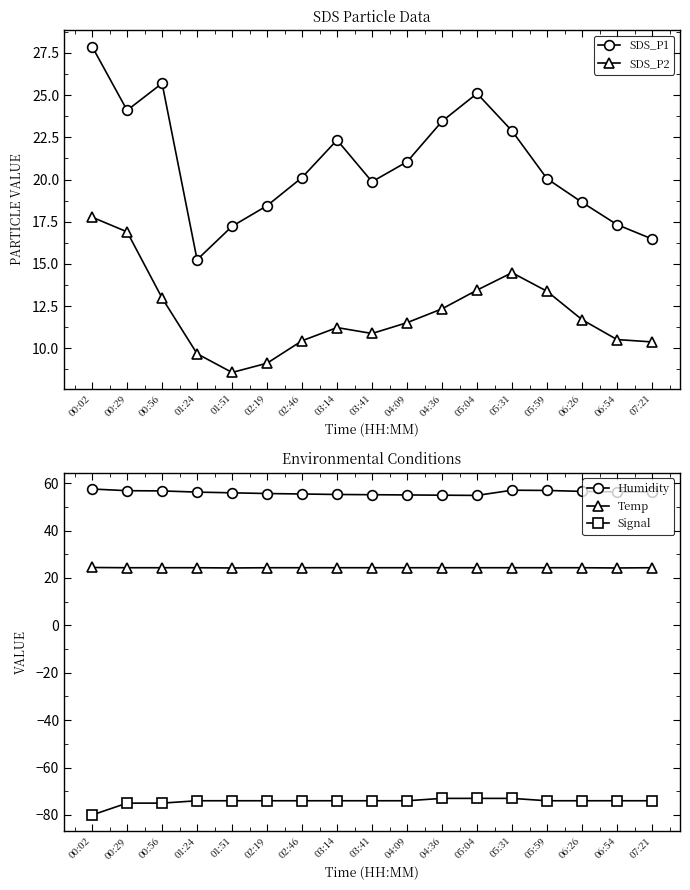

What is the label of the 10th point from the left?

04:09